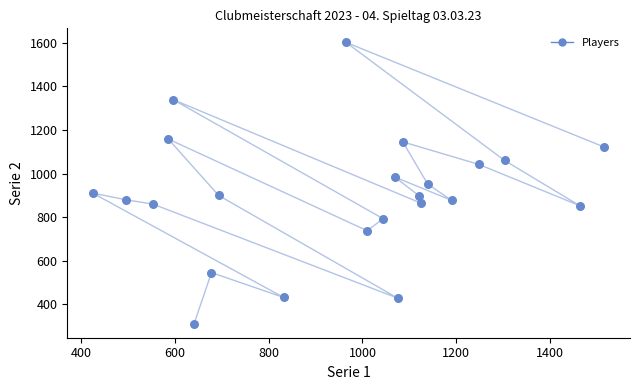

What is the range of Y values (max minus min)?

1289